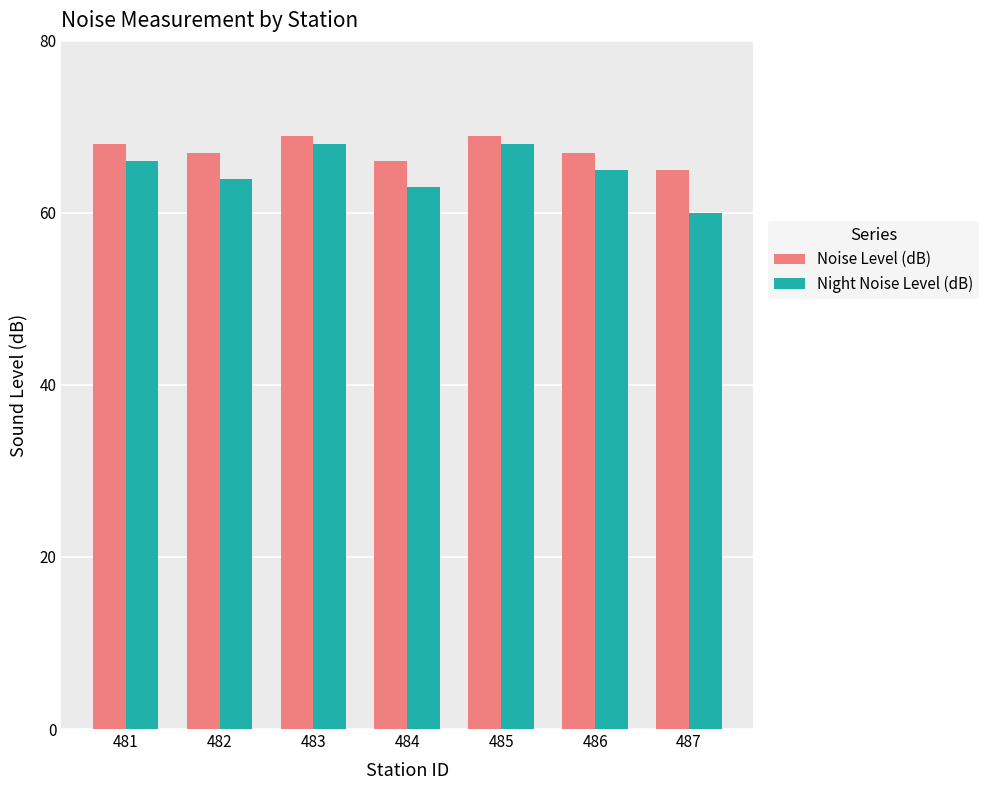

What is the value of the Noise Level (dB) bar at the 1st from the left?

68